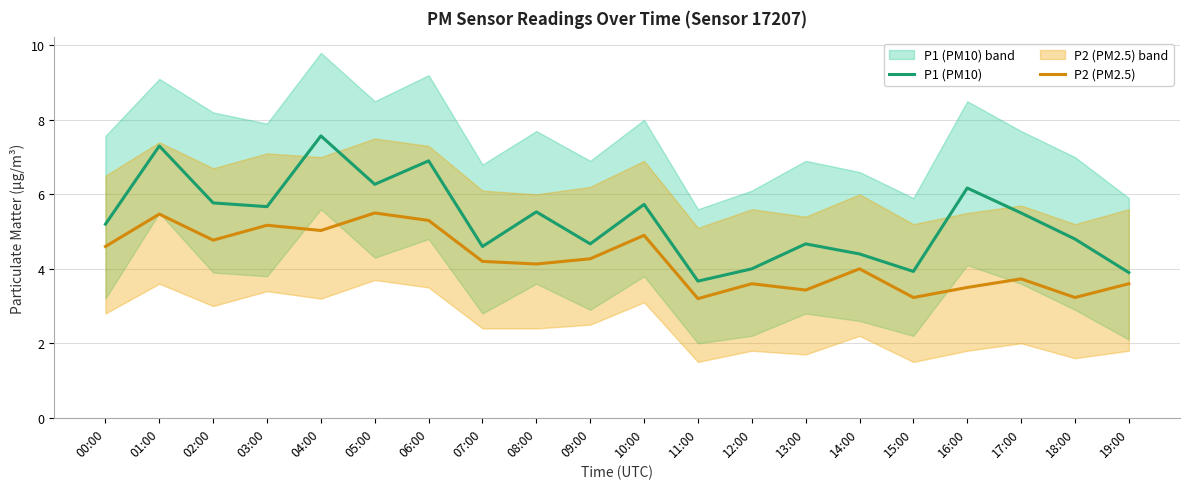

How many data points in P2 (PM2.5) are above 4?

11